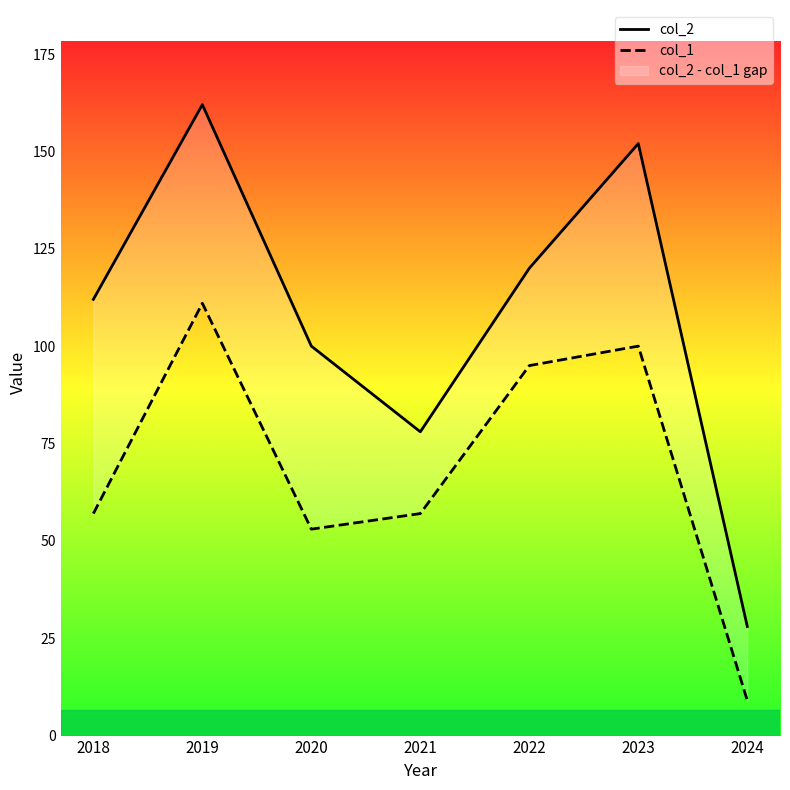

At which label is col_1 closest to 60?

2018